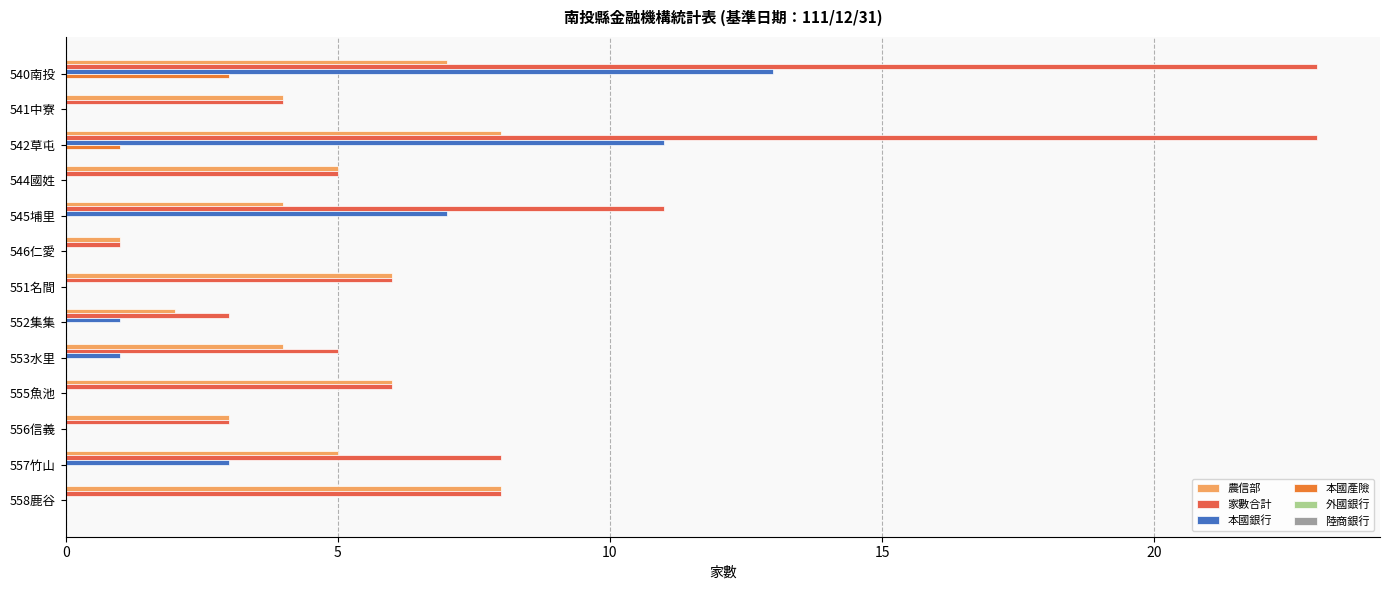

Reading left to right, what are all the values shown in this chart?

農信部: 7.0	4.0	8.0	5.0	4.0	1.0	6.0	2.0	4.0	6.0	3.0	5.0	8.0
家數合計: 23.0	4.0	23.0	5.0	11.0	1.0	6.0	3.0	5.0	6.0	3.0	8.0	8.0
本國銀行: 13.0	0.0	11.0	0.0	7.0	0.0	0.0	1.0	1.0	0.0	0.0	3.0	0.0
本國產險: 3.0	0.0	1.0	0.0	0.0	0.0	0.0	0.0	0.0	0.0	0.0	0.0	0.0
外國銀行: 0.1	0.1	0.1	0.1	0.1	0.1	0.1	0.1	0.1	0.1	0.1	0.1	0.1
陸商銀行: 0.1	0.1	0.1	0.1	0.1	0.1	0.1	0.1	0.1	0.1	0.1	0.1	0.1